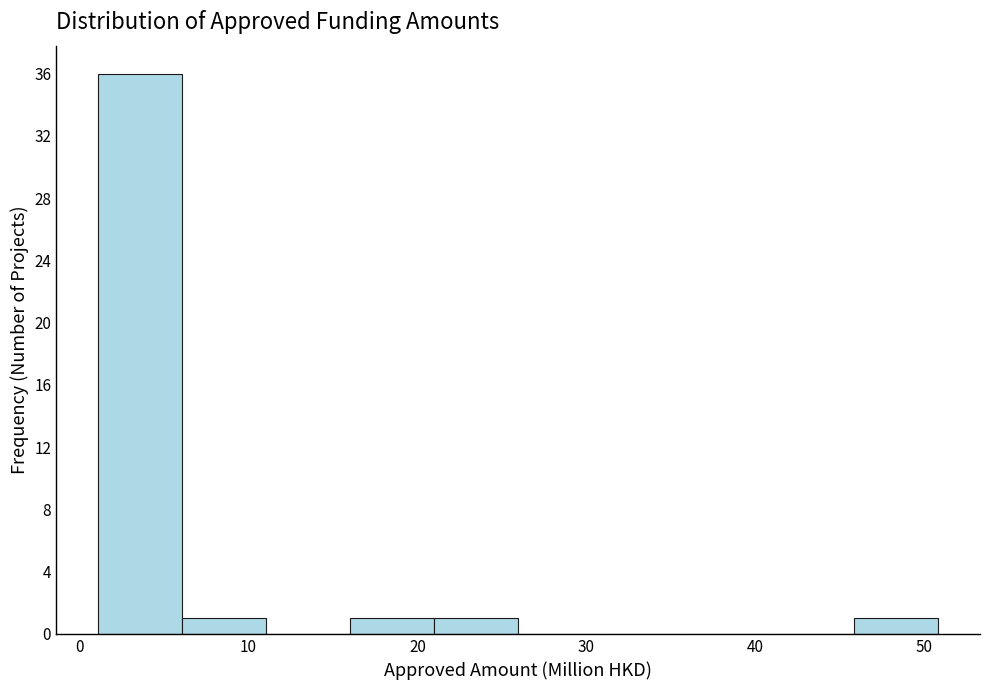

Which range on the x-axis has the tallest bar?

1 to 6